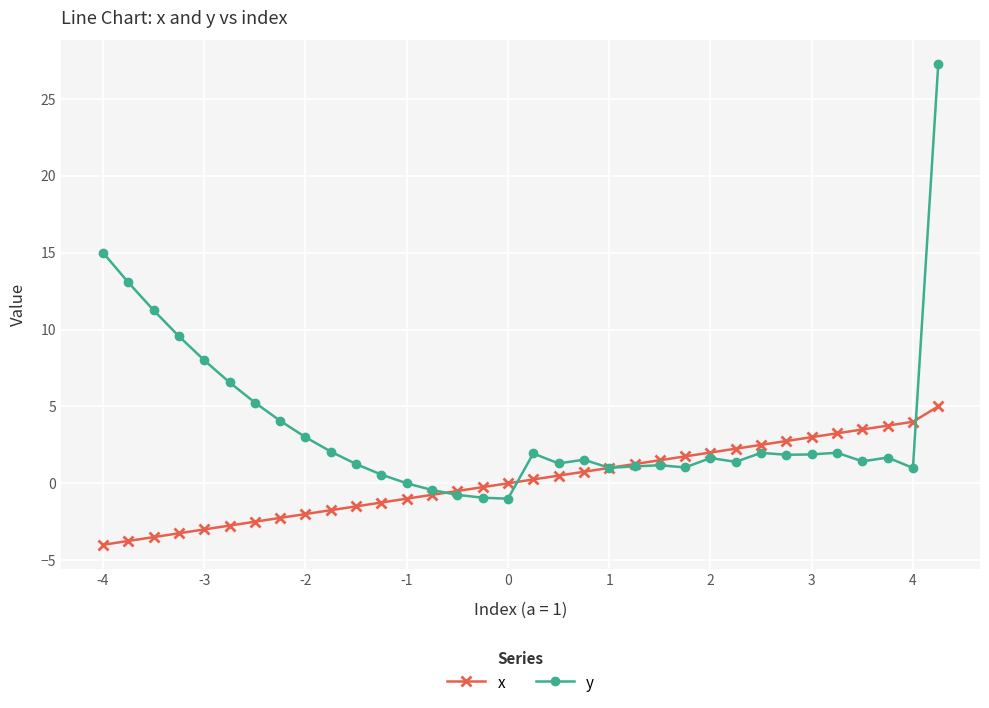

Which series has the largest total across all categories?

y